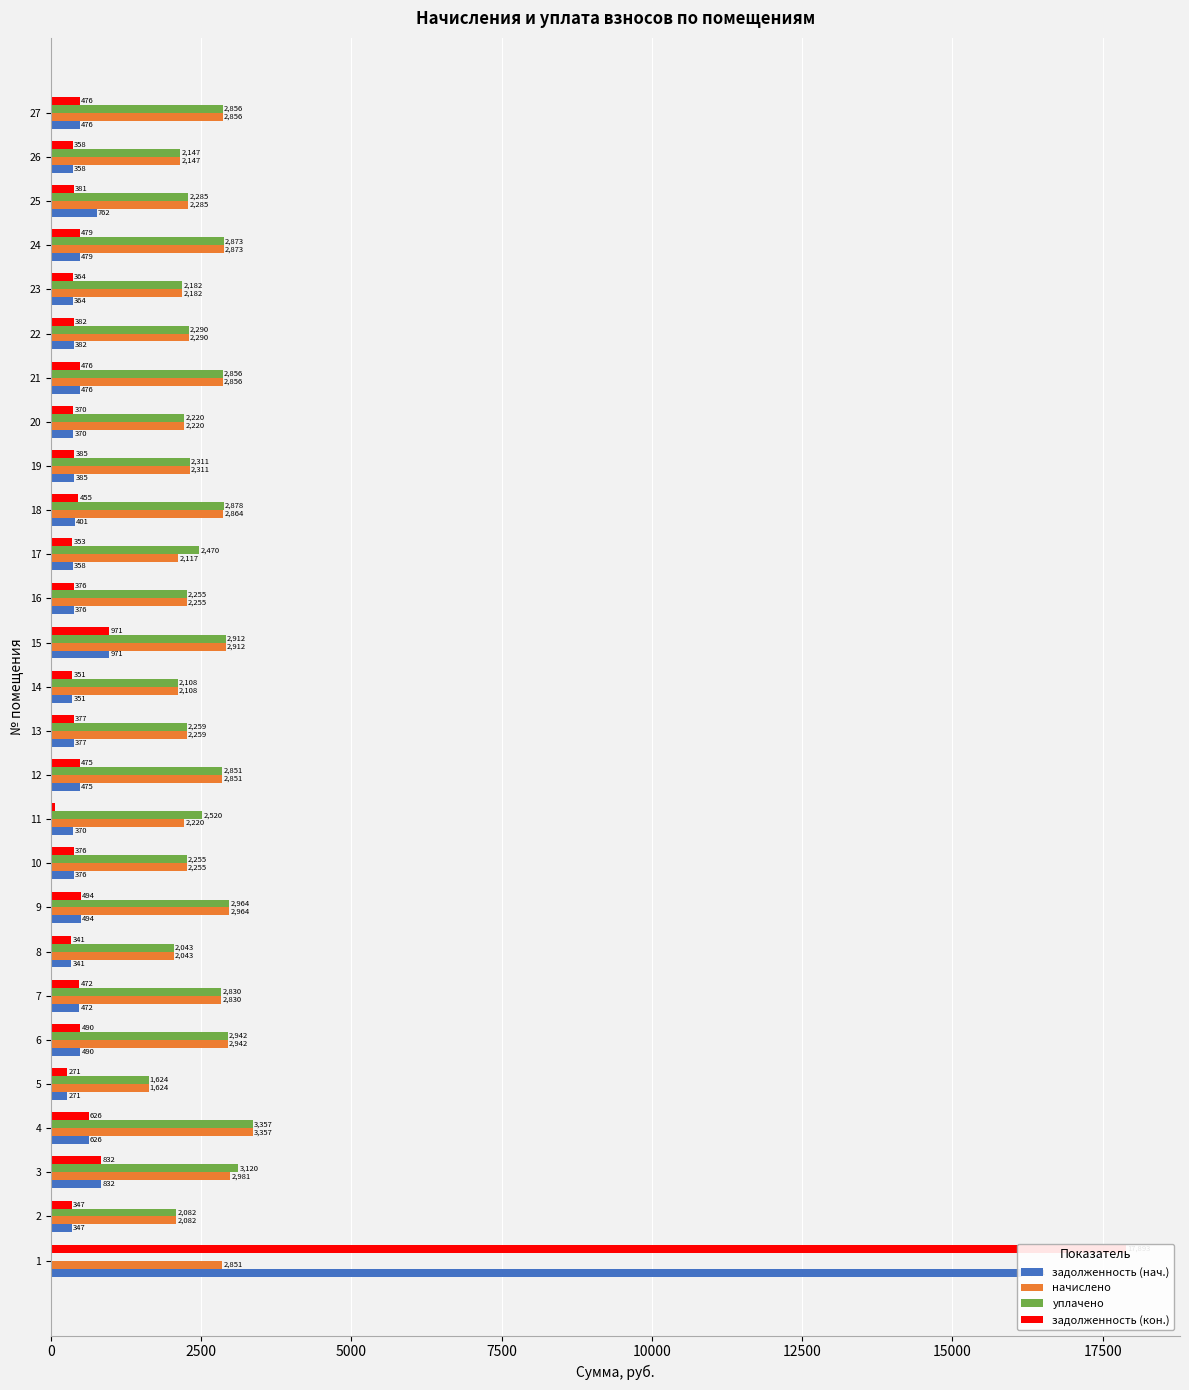

How many distinct data groups are displayed?

4